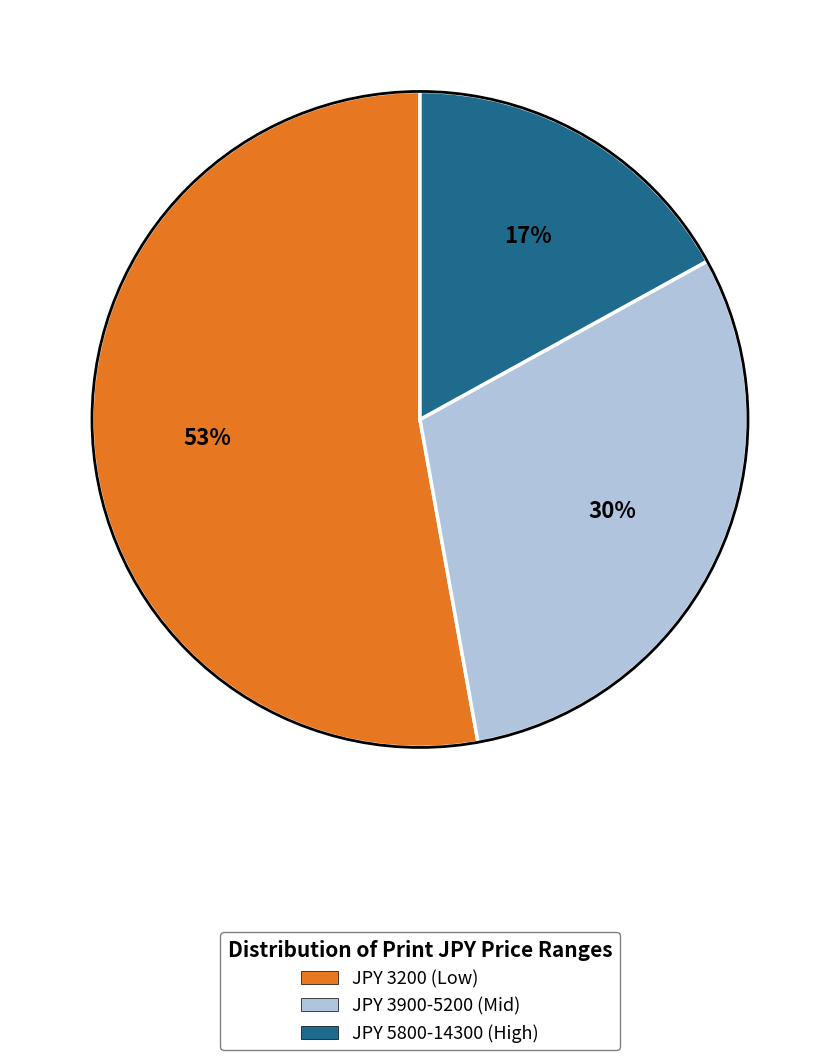

To the nearest percent, what is the difference between the largest and smallest slice percentages?

36%